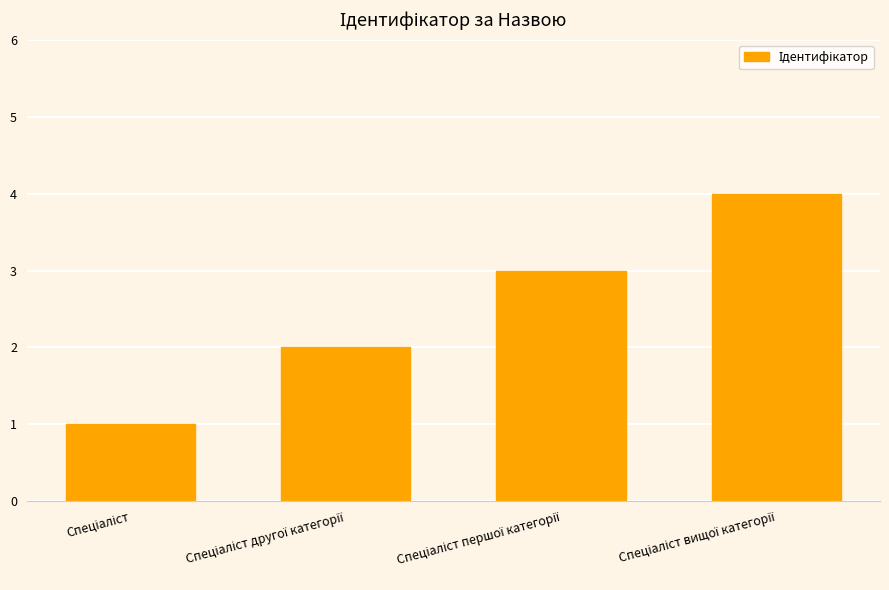

What is the sum of all values?

10